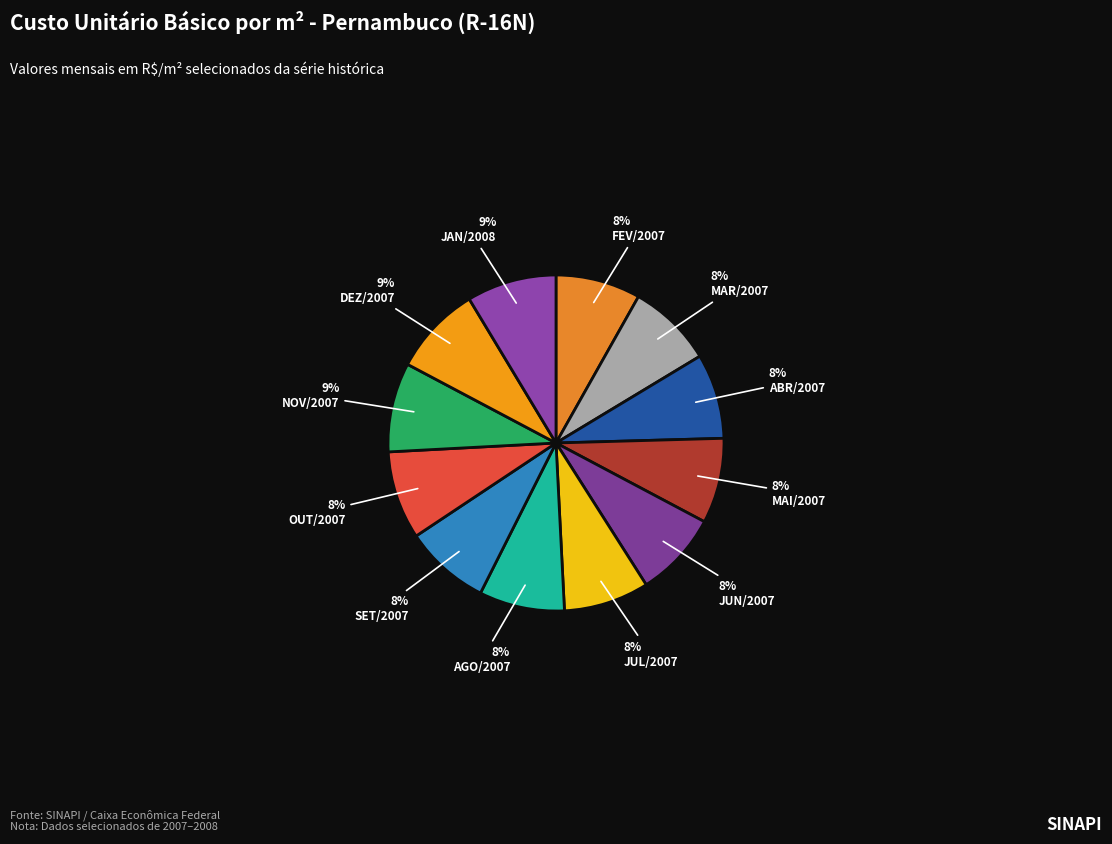

To the nearest percent, what is the average slice percentage?

8%